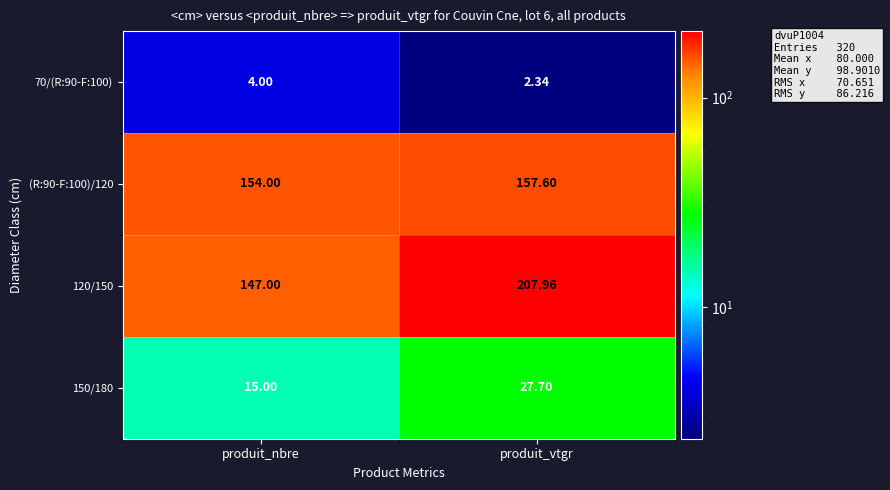

At which label does 70/(R:90-F:100) reach its peak?

produit_nbre